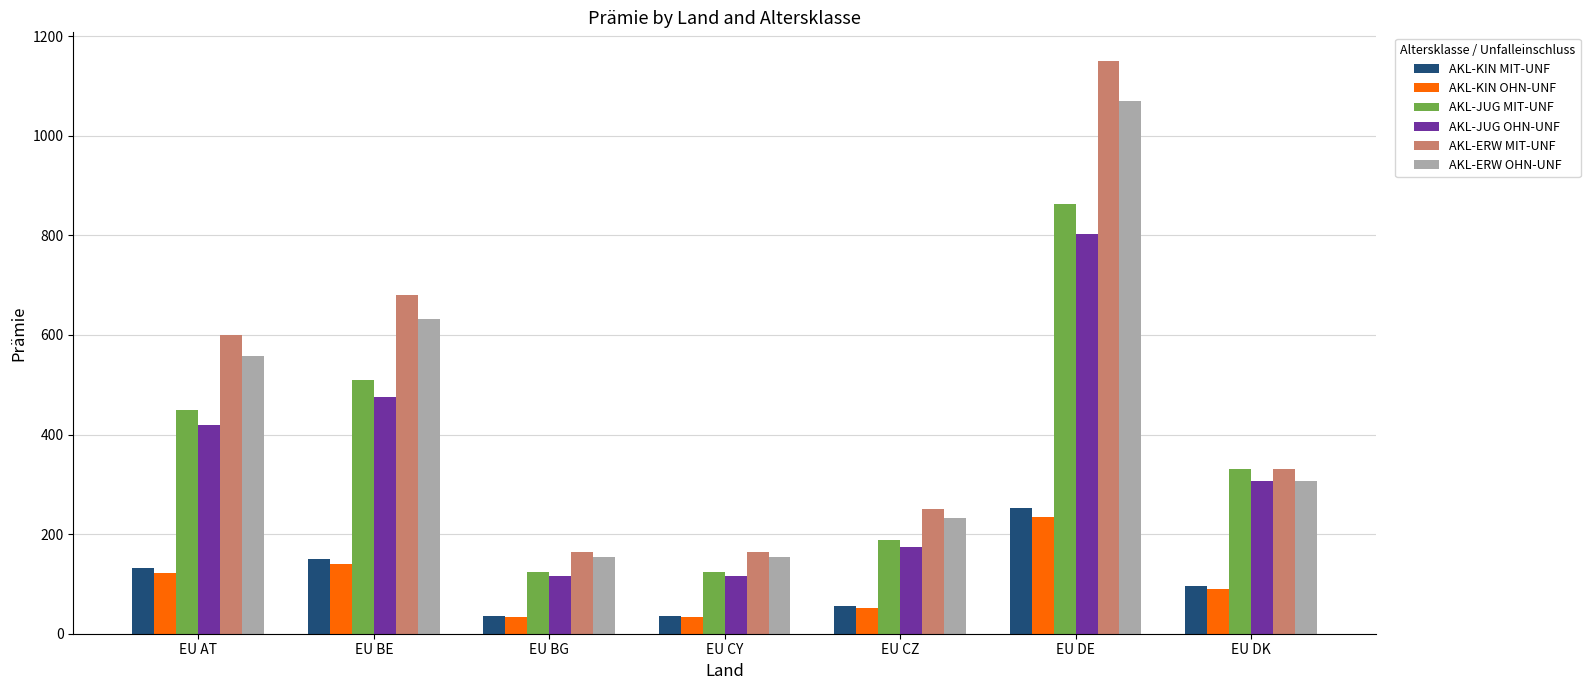

What is the label of the 7th bar from the left?

EU DK